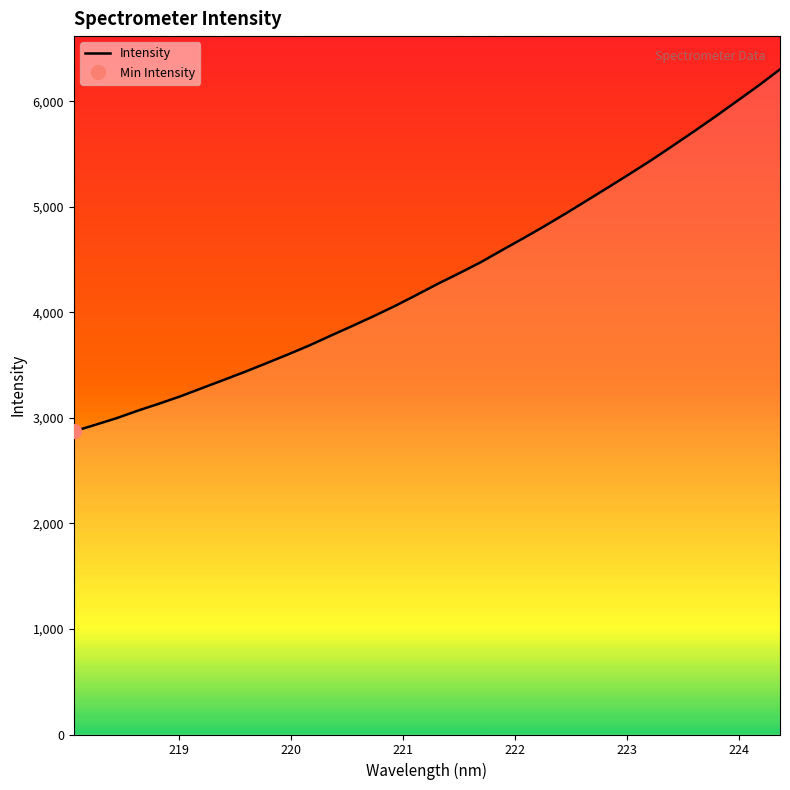

Reading left to right, what are all the values shown in this chart?

2872.6	2935.0	2998.3	3070.2	3137.1	3207.0	3284.1	3360.8	3438.3	3519.6	3602.2	3687.8	3780.5	3871.8	3964.8	4061.9	4165.8	4271.8	4371.9	4475.7	4590.7	4703.9	4820.2	4940.9	5065.6	5190.5	5317.2	5446.4	5582.1	5719.6	5860.4	6005.4	6151.1	6304.4